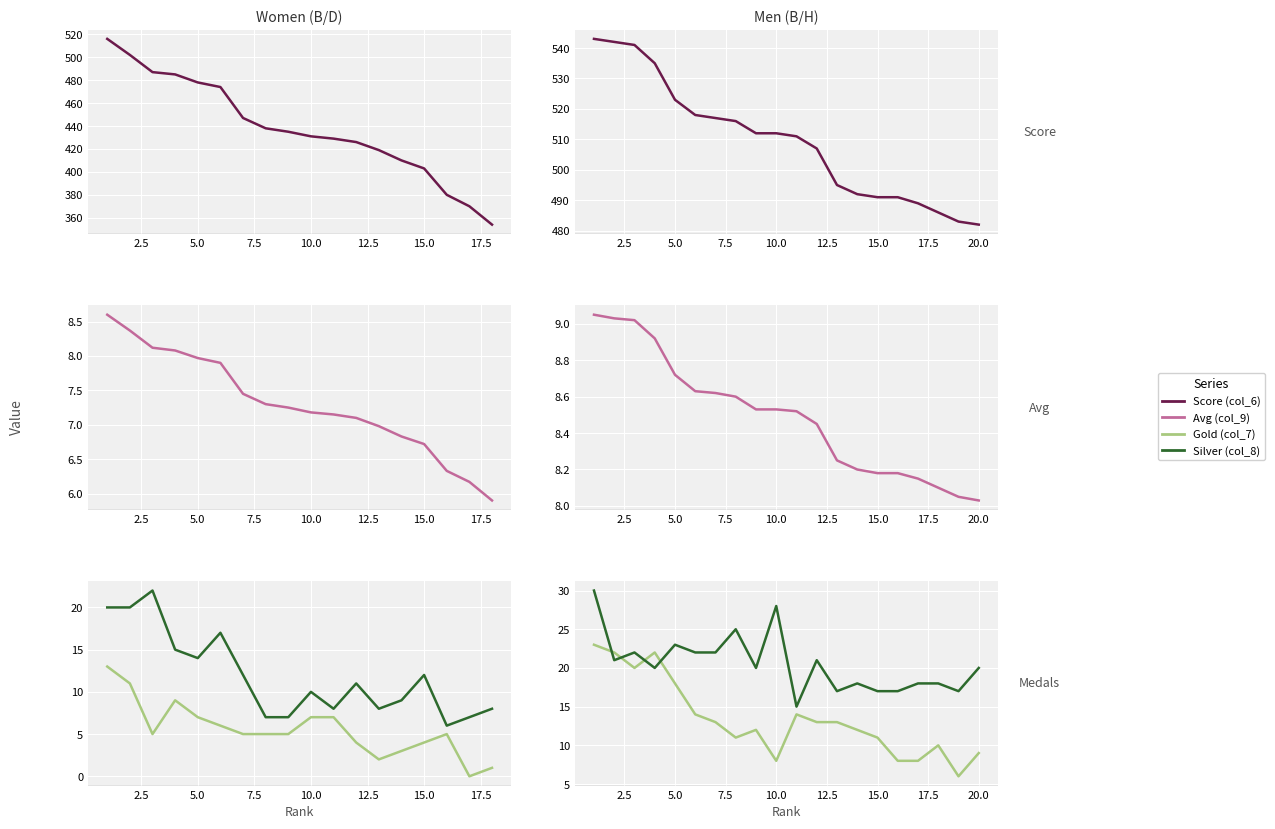

The value of Score (col_6) at 10 is 866.6. True or false?

False